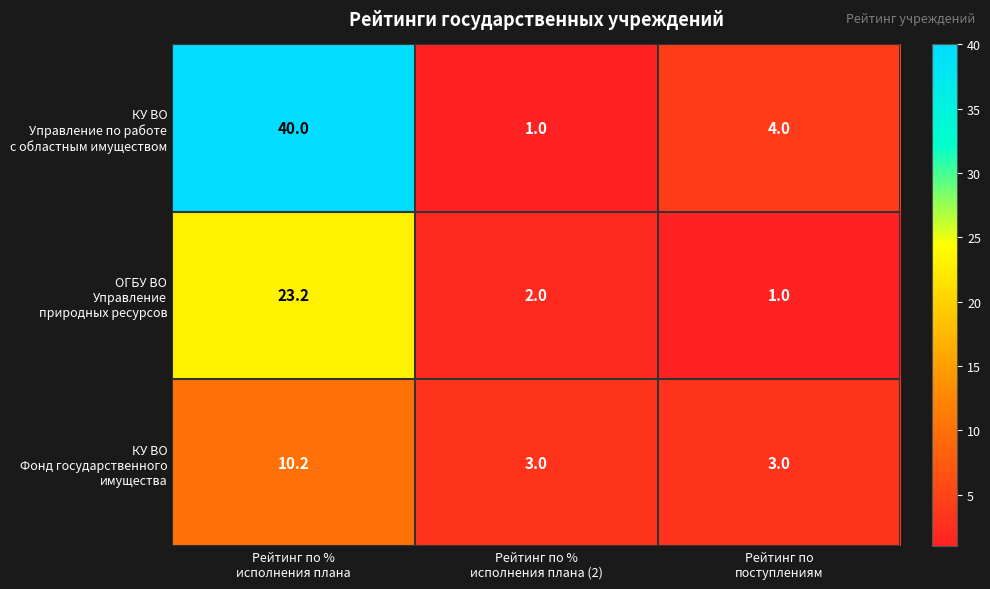

What is the greatest value displayed?

40.0